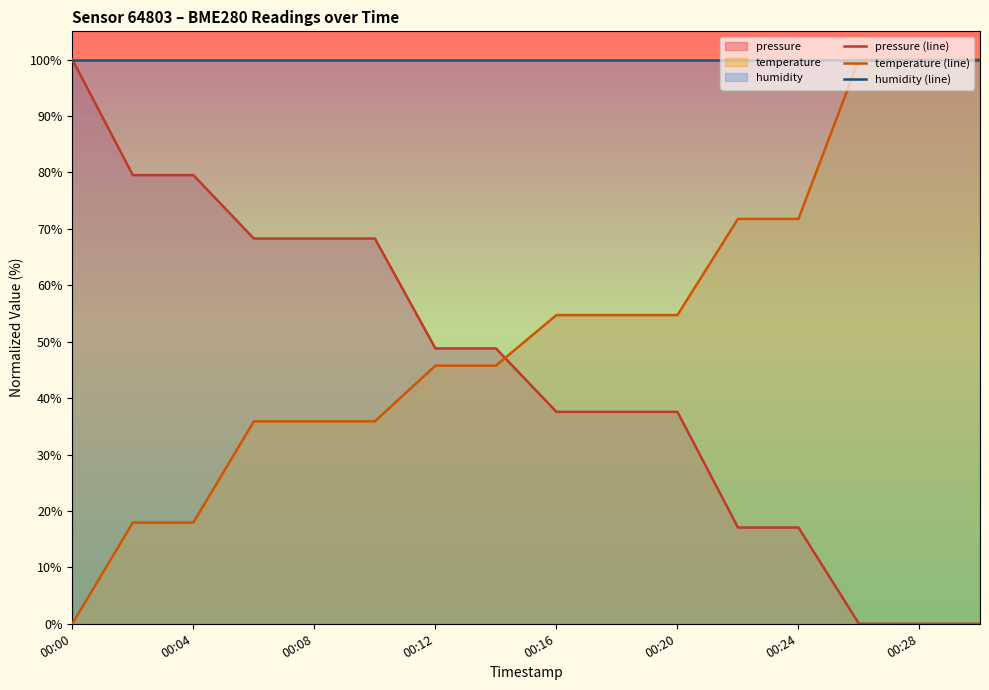

What is the sum of all temperature (line) values?

842.6